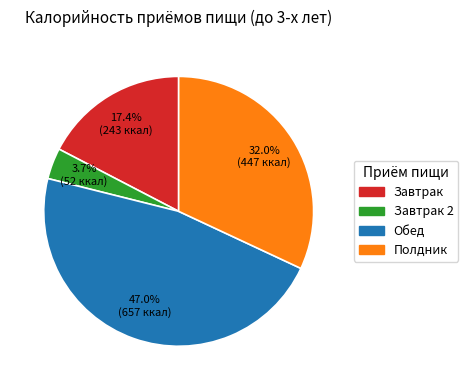

Is there a majority slice in this chart?

No